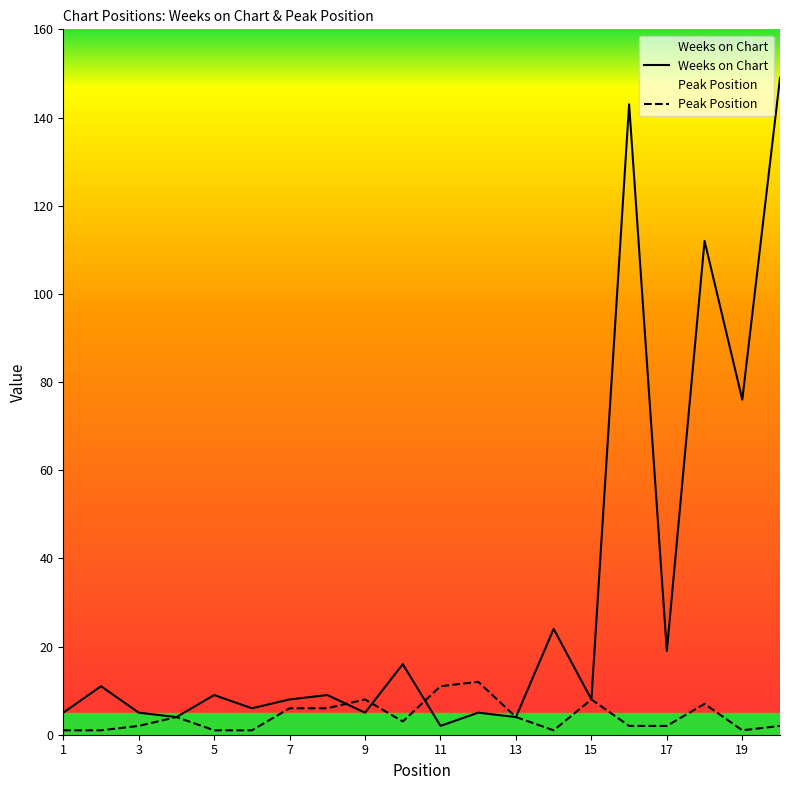

Rank the series by their average value, from highest to lowest.

Weeks on Chart, Peak Position